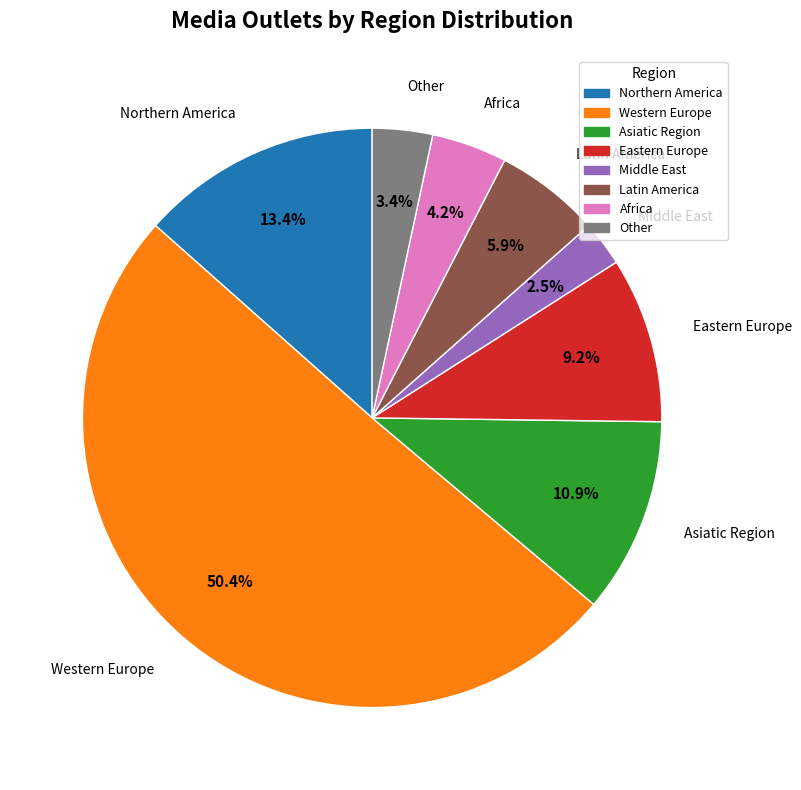

Which slice is the smallest?

Middle East